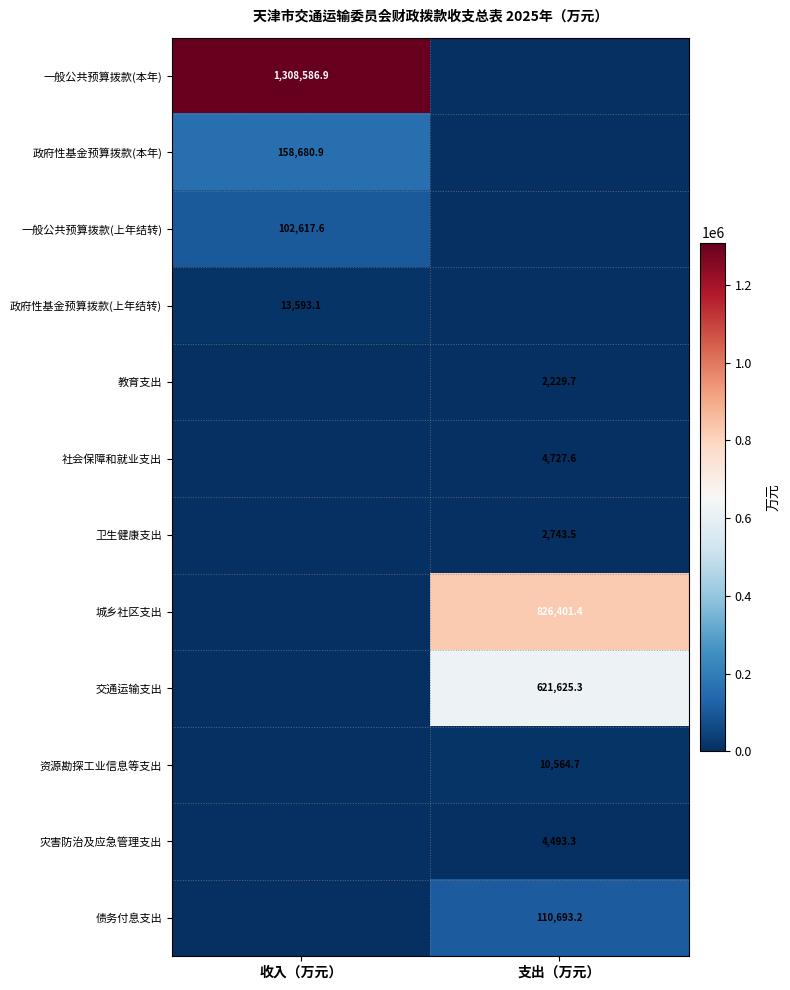

At which category is the sum across all series the highest?

支出（万元）